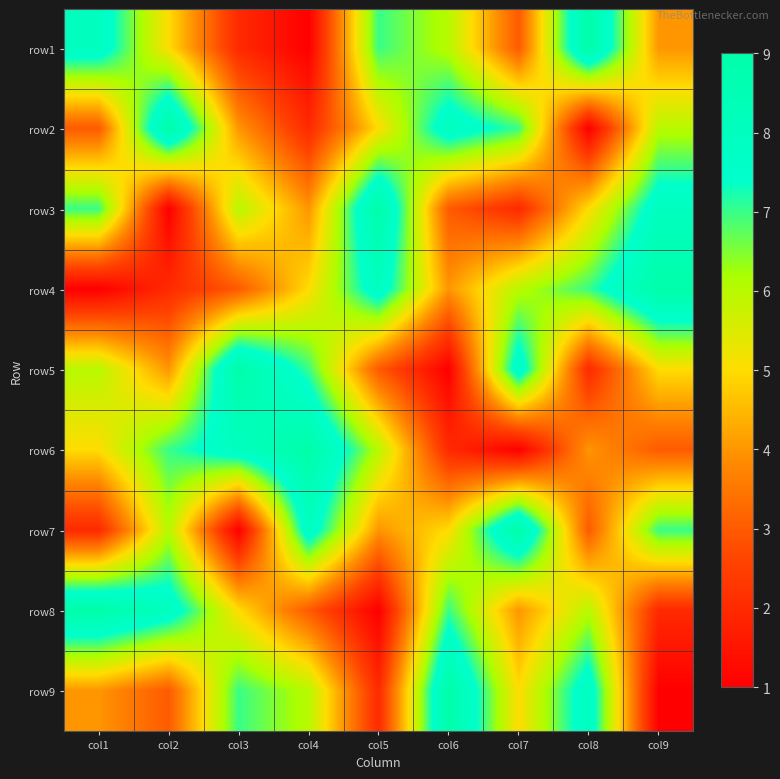

What is the maximum value shown in the chart?

9